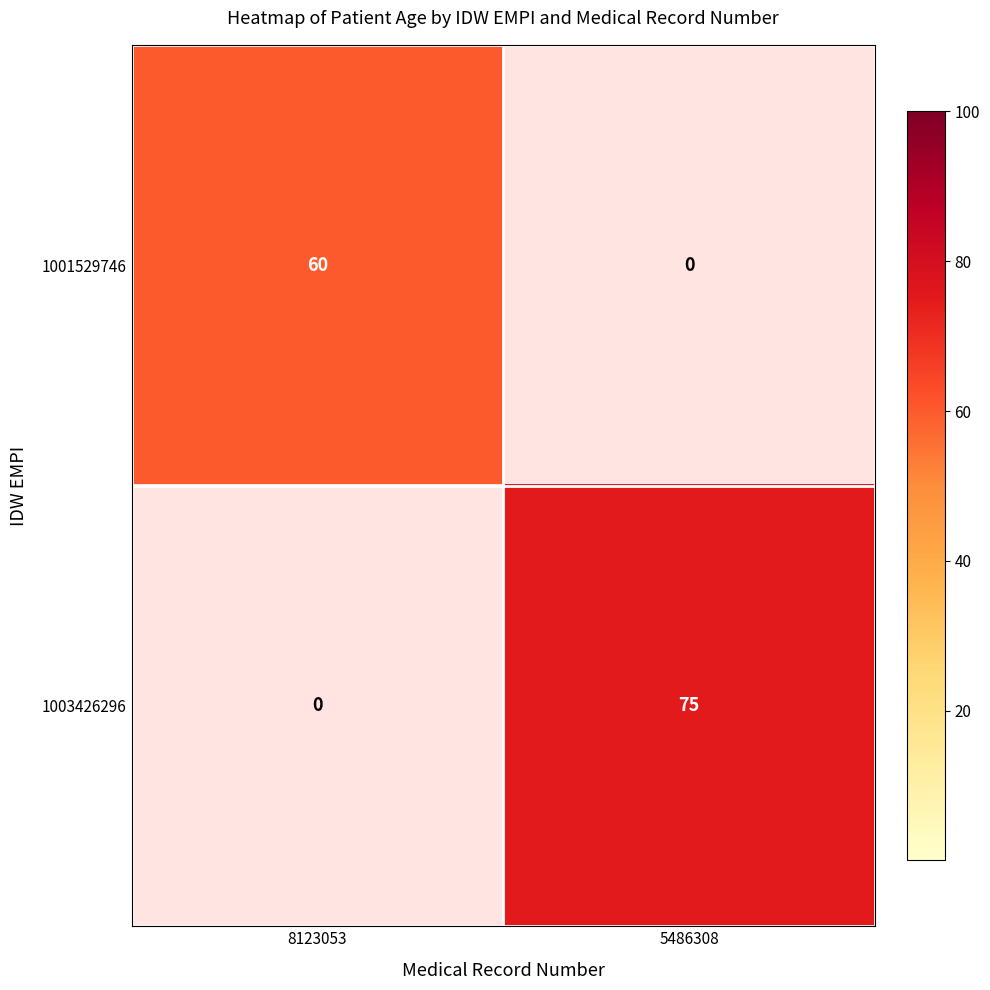

What is the difference between the maximum and minimum values in the 1001529746 series?

60